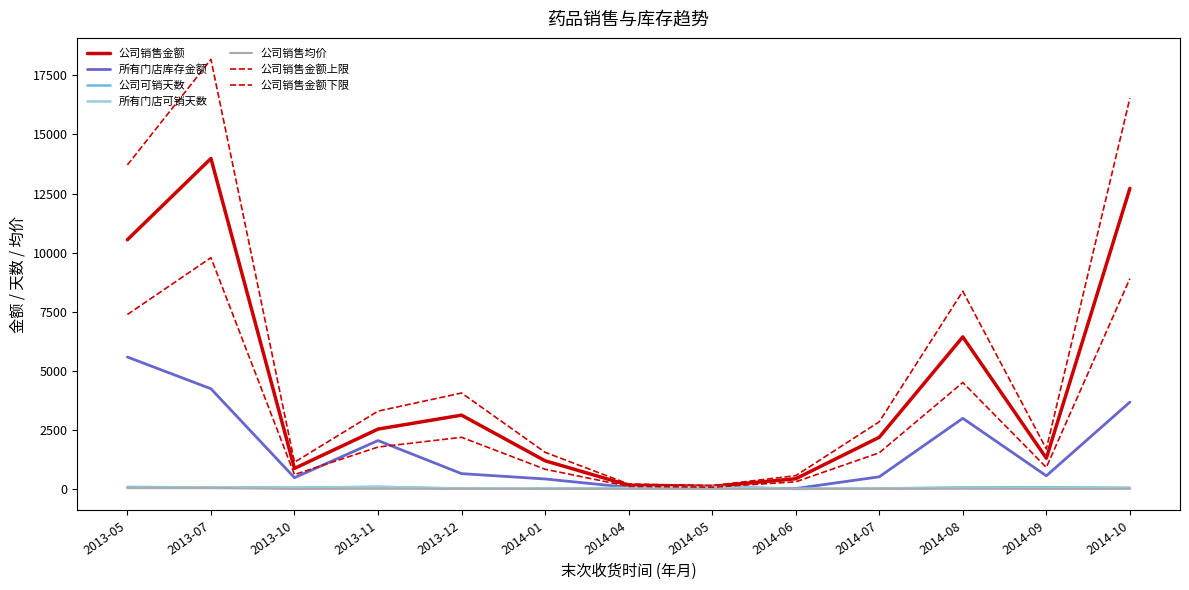

Is the value of 所有门店库存金额 at 2013-07 greater than the value of 公司可销天数 at 2014-06?

Yes